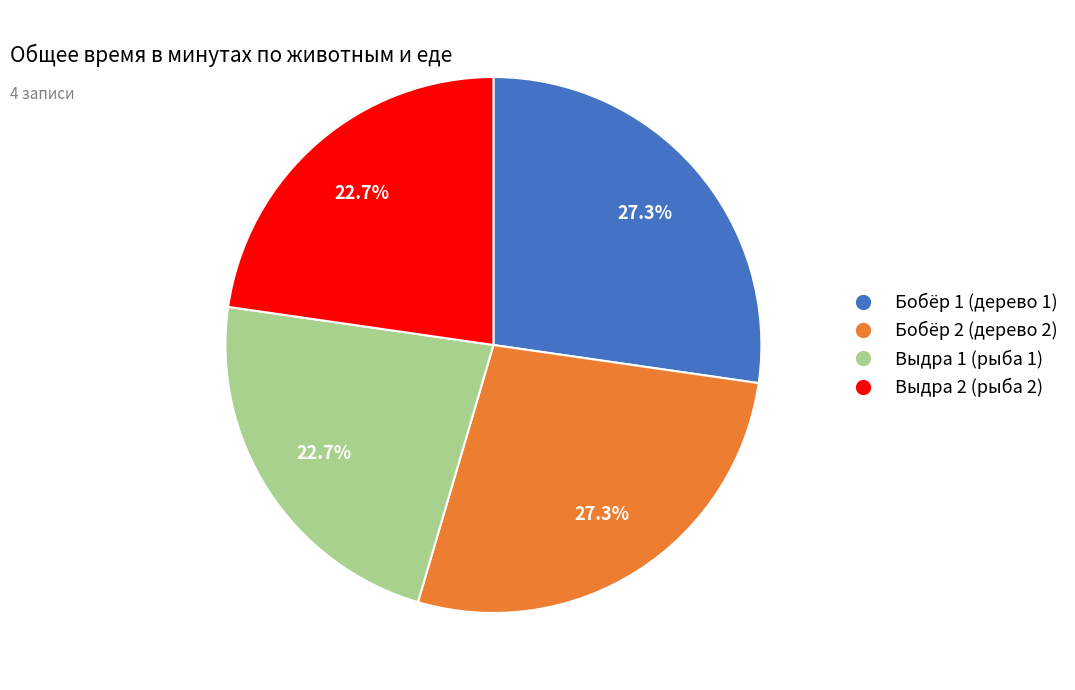

To the nearest percent, what portion does Выдра 2 (рыба 2) represent?

23%